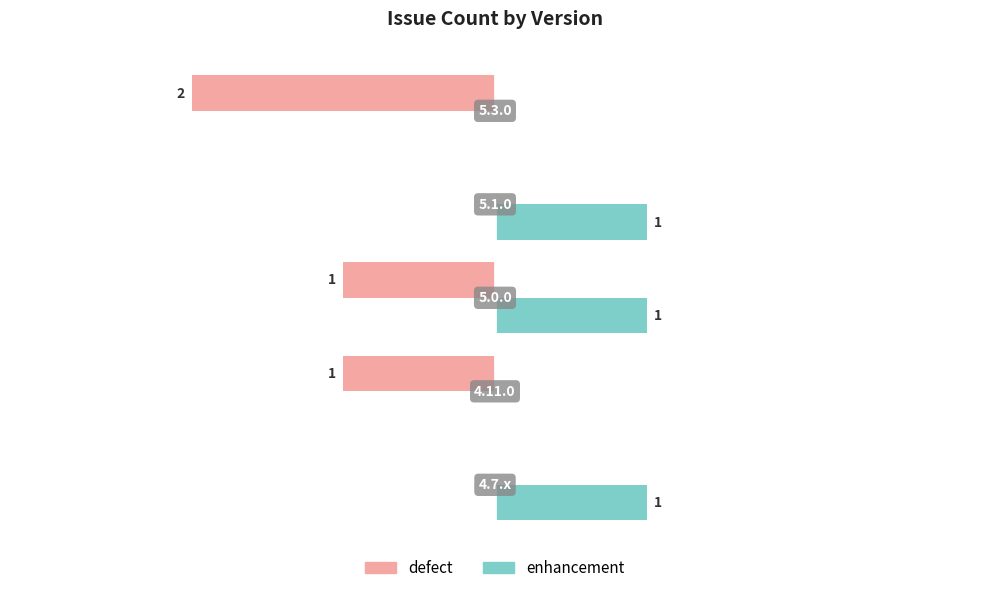

Which series has the largest total across all categories?

enhancement